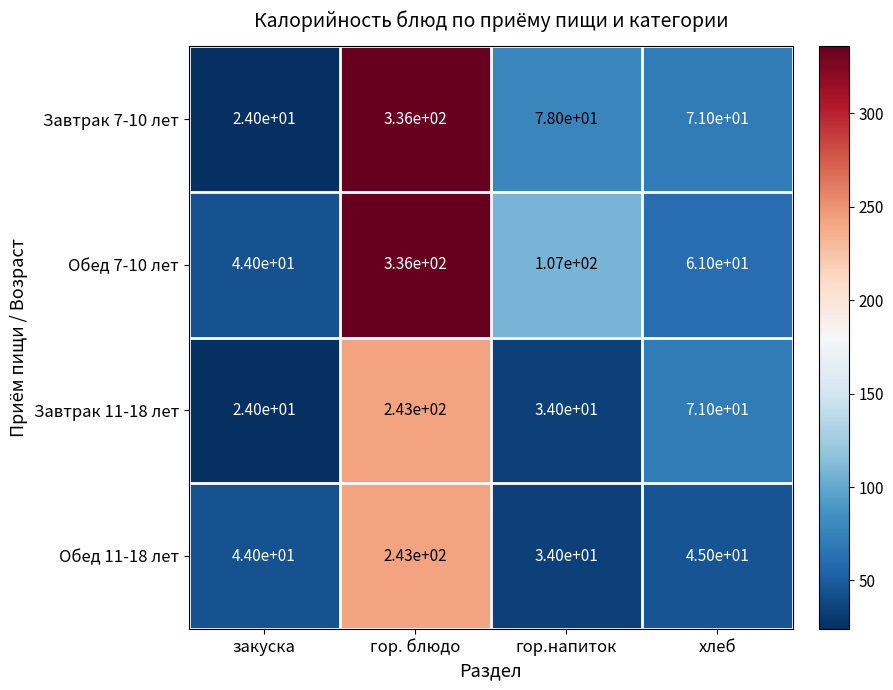

What is the total value across all series at хлеб?

248